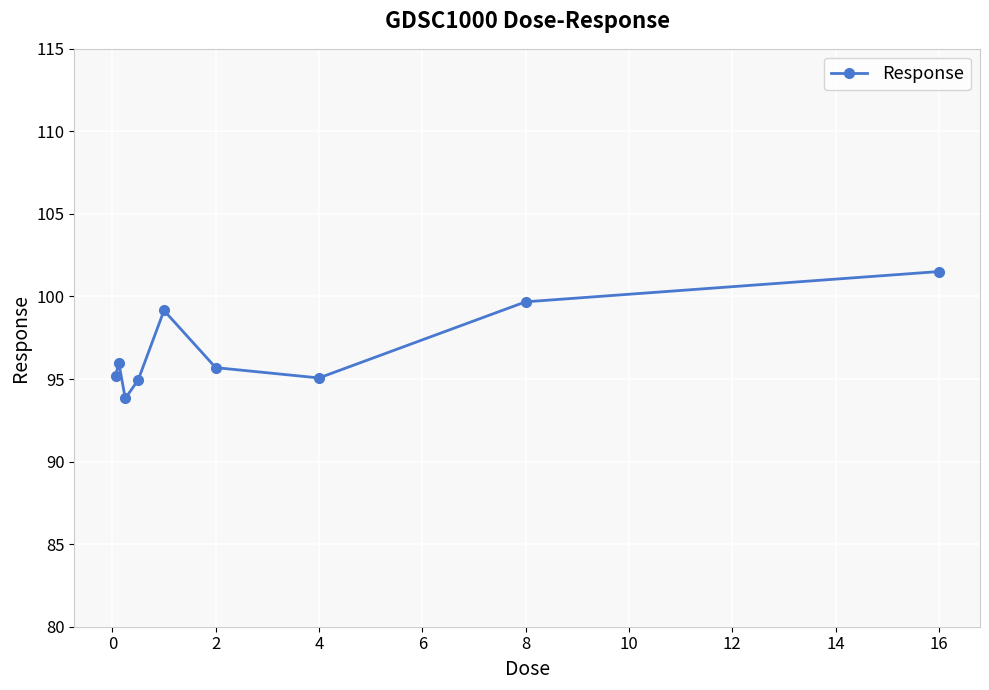

True or false: the data has more than 1 interior local peaks.

True